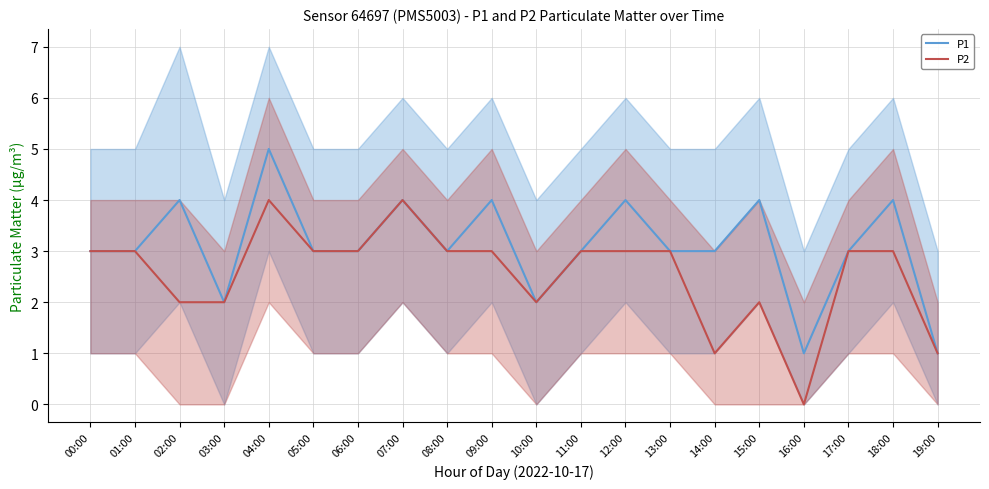

Is it true that P1 equals 3 at 13:00?

True